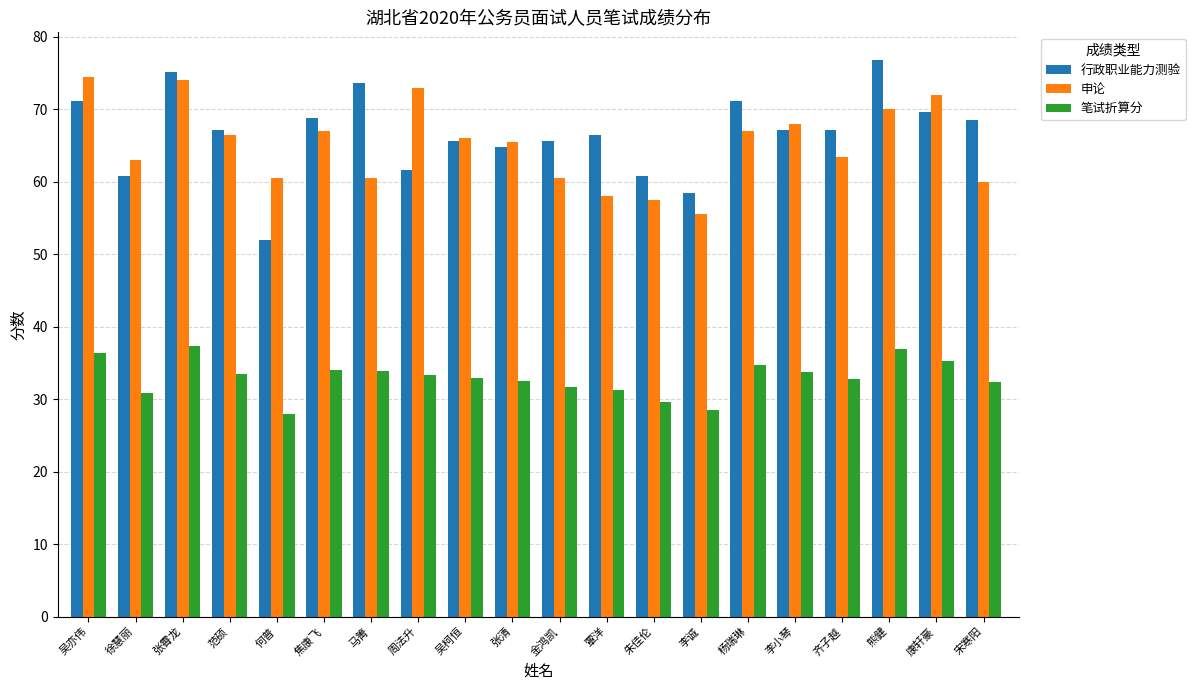

What is the sum of all 申论 values?

1302.5